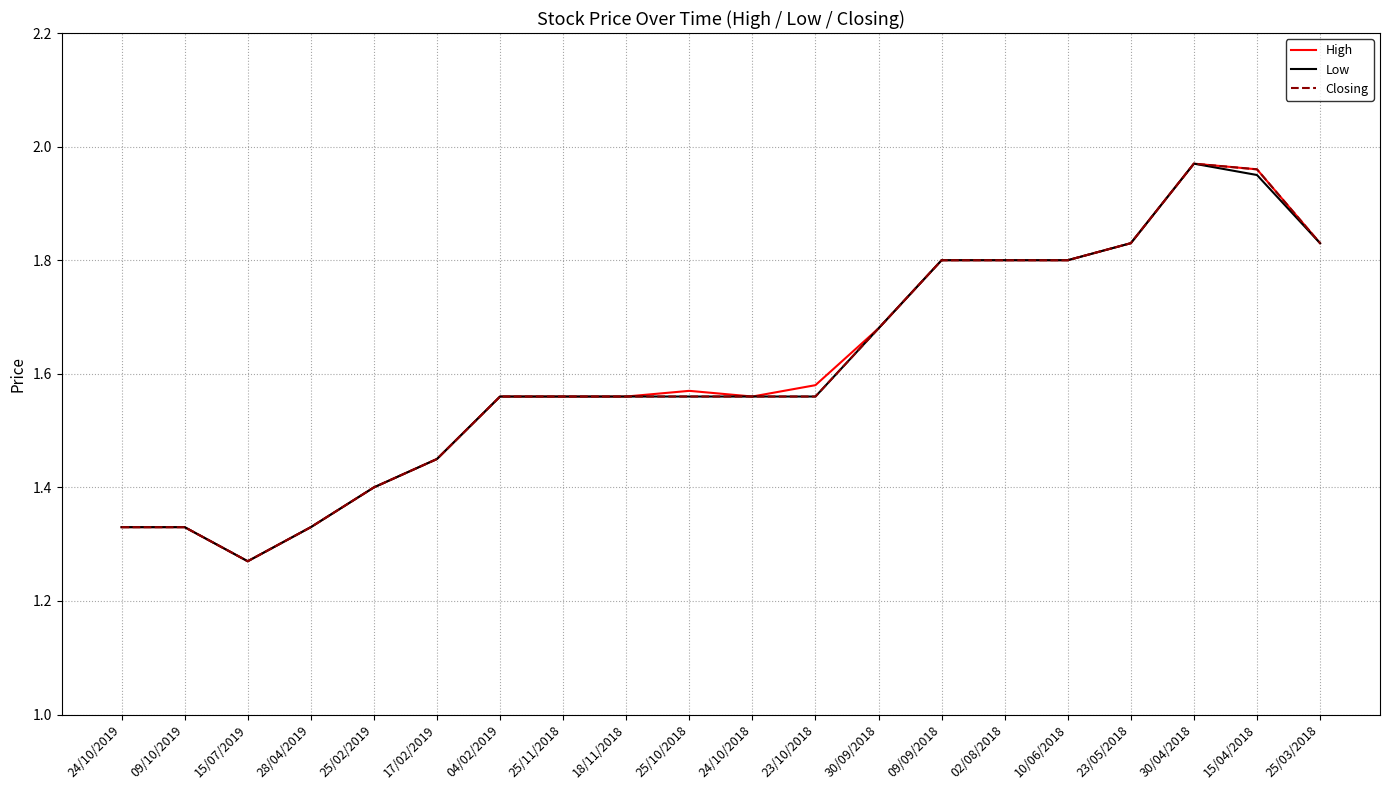

Is this an area chart (filled region under the line)?

No